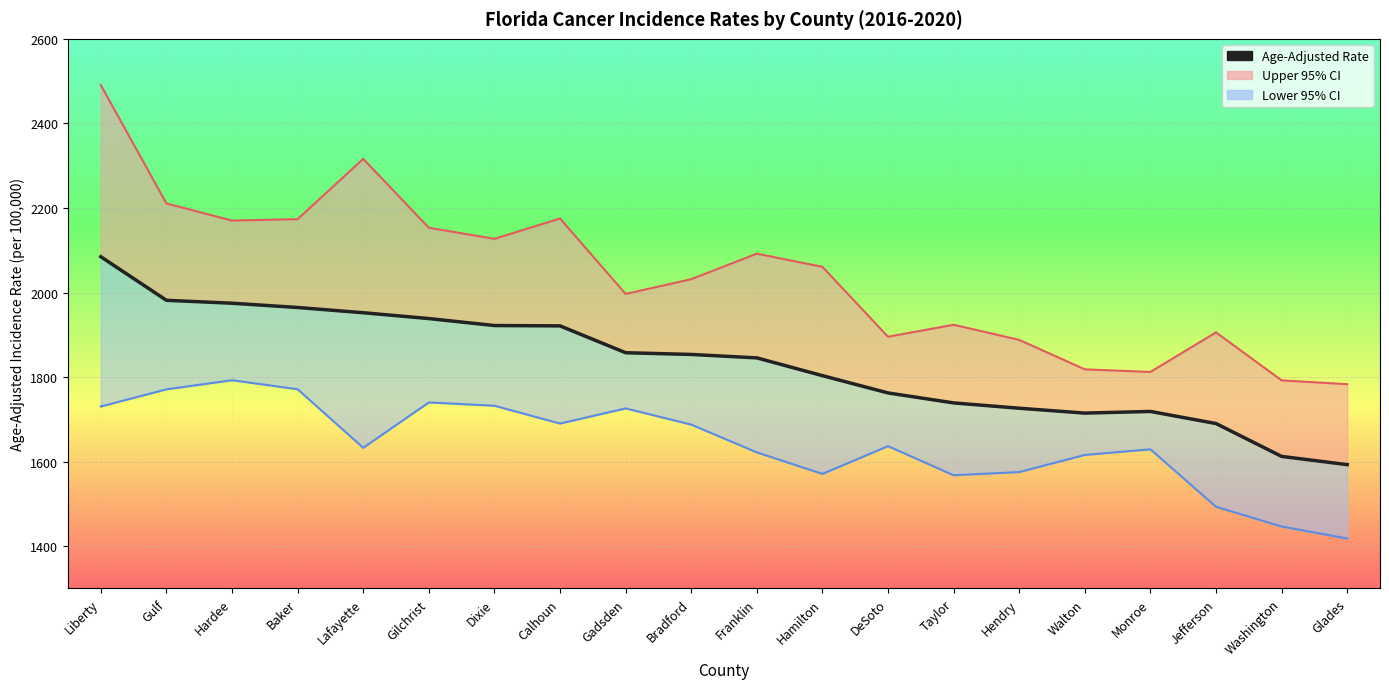

Reading left to right, what are all the values shown in this chart?

Upper 95% CI Line: Liberty=2490.6	Gulf=2210.6	Hardee=2170.2	Baker=2173.5	Lafayette=2316.1	Gilchrist=2153.2	Dixie=2127.0	Calhoun=2175.0	Gadsden=1996.7	Bradford=2031.5	Franklin=2091.9	Hamilton=2060.7	DeSoto=1895.4	Taylor=1923.7	Hendry=1888.0	Walton=1818.3	Monroe=1812.1	Jefferson=1905.7	Washington=1792.2	Glades=1783.2
Lower 95% CI Line: Liberty=1730.5	Gulf=1771.0	Hardee=1792.6	Baker=1771.2	Lafayette=1632.7	Gilchrist=1740.0	Dixie=1732.2	Calhoun=1690.1	Gadsden=1725.9	Bradford=1687.6	Franklin=1621.9	Hamilton=1571.0	DeSoto=1636.6	Taylor=1567.8	Hendry=1575.3	Walton=1615.8	Monroe=1629.1	Jefferson=1493.3	Washington=1446.6	Glades=1418.1
Age-Adjusted Rate: Liberty=2084.6	Gulf=1981.6	Hardee=1974.7	Baker=1964.6	Lafayette=1952.2	Gilchrist=1938.4	Dixie=1921.9	Calhoun=1921.1	Gadsden=1857.6	Bradford=1853.5	Franklin=1845.4	Hamilton=1803.4	DeSoto=1762.5	Taylor=1738.9	Hendry=1726.3	Walton=1714.8	Monroe=1718.7	Jefferson=1690.1	Washington=1612.4	Glades=1592.9